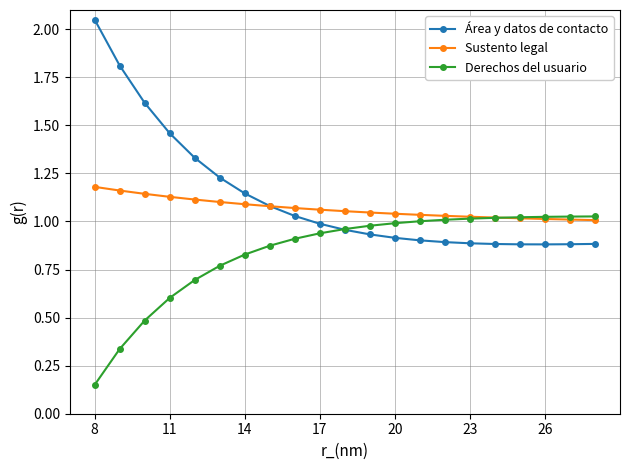

At how many categories does at least one series exceed 0?

21